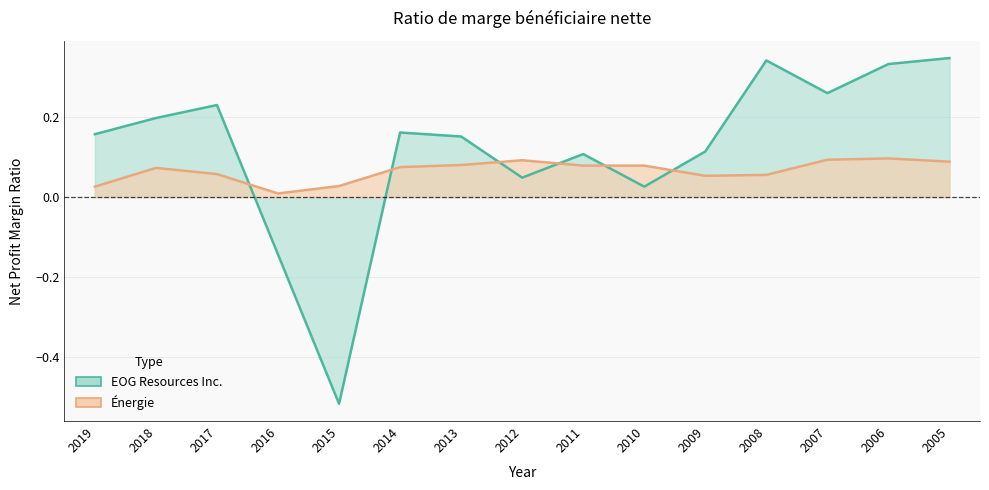

How many interior local valleys does the EOG Resources Inc. series have?

4